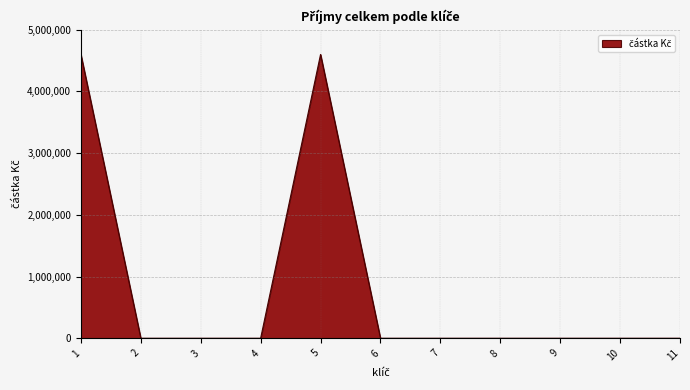

What is the average value?

836364